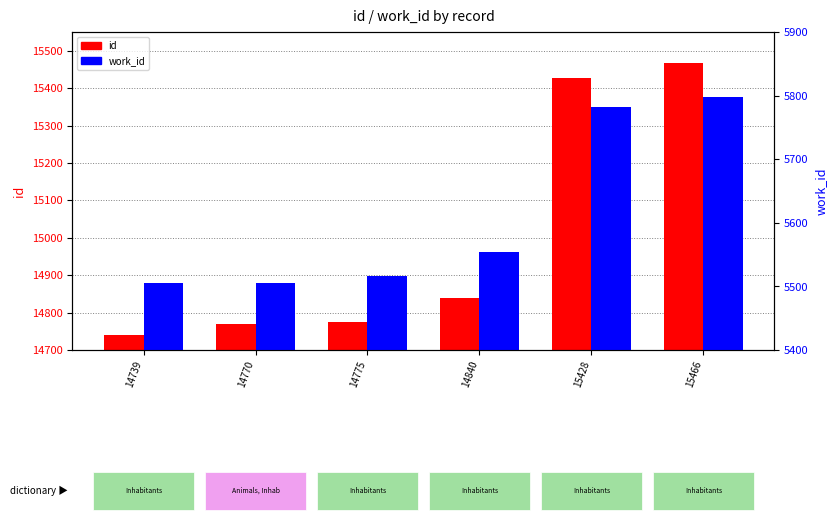

List the labels in order of work_id value, largest first.

15466, 15428, 14840, 14775, 14739, 14770